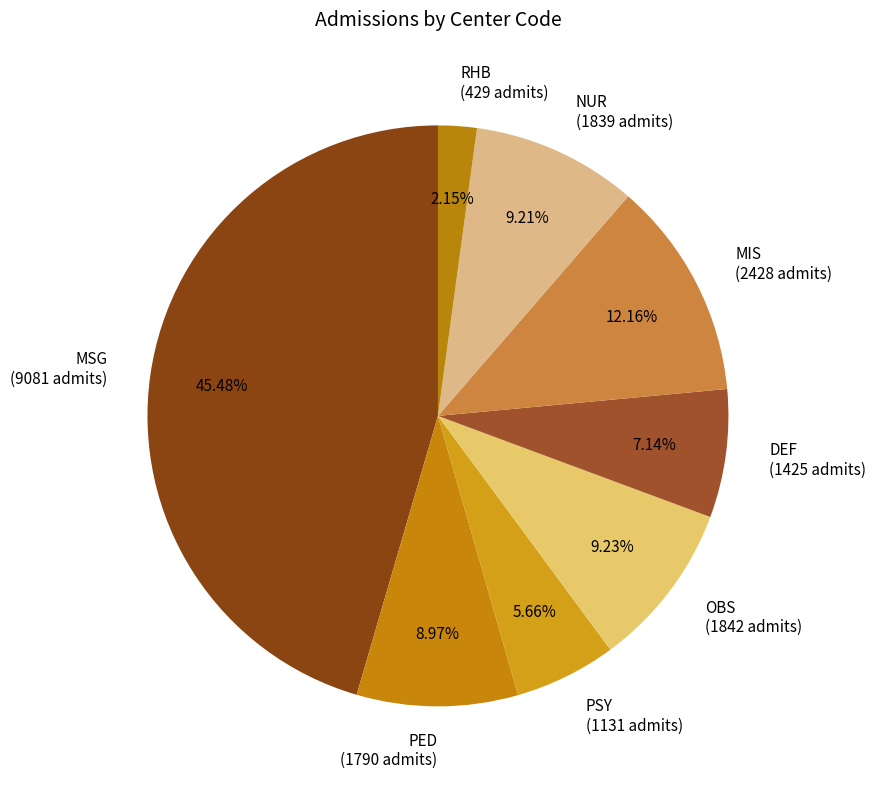

How many segments does this pie chart have?

8